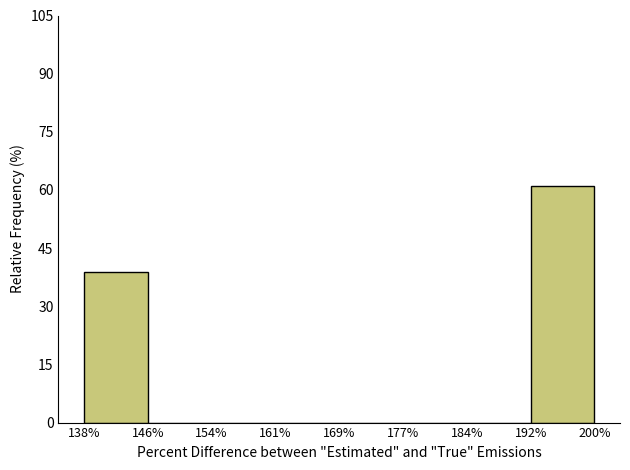

Reading left to right, extract all data points from this chart.

138%=38.9	146%=0.0	154%=0.0	161%=0.0	169%=0.0	177%=0.0	184%=0.0	192%=61.1